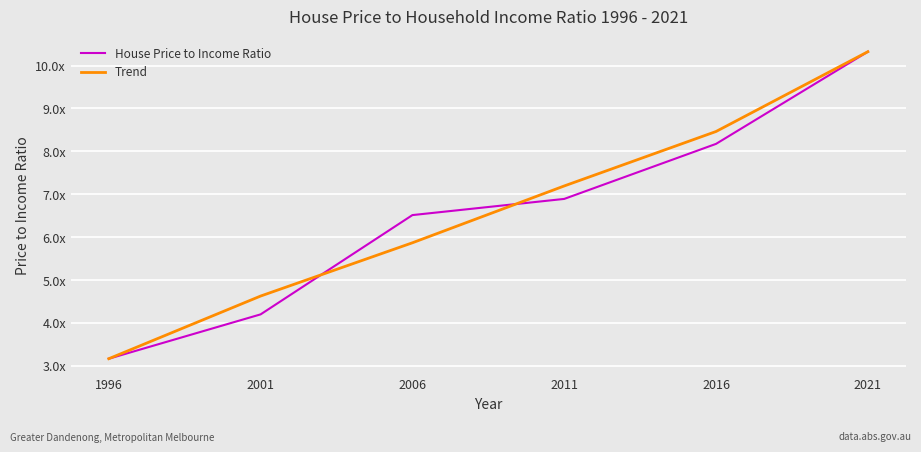

What is the total value across all series at 1996?

6.3